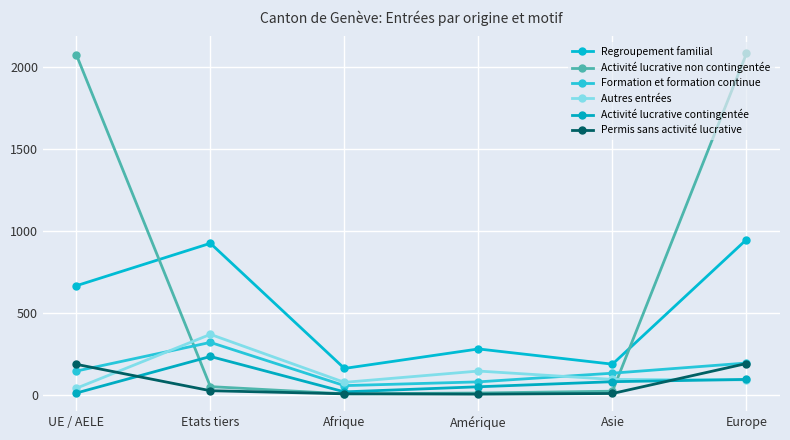

How many interior local peaks does the Formation et formation continue series have?

1